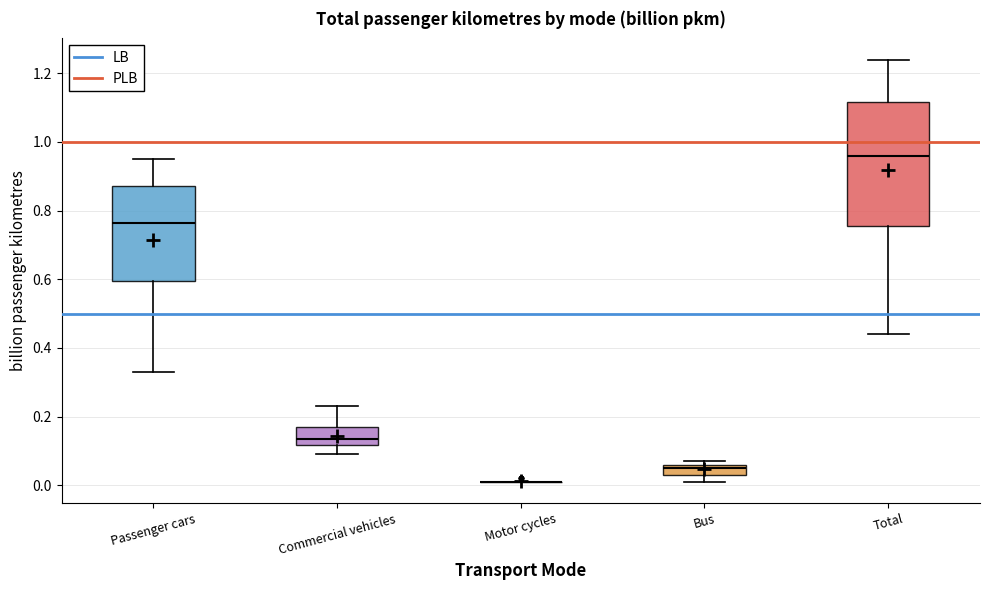

Reading left to right, read every box against the y-axis: the position of its median line, the range the box covers, and the ends of its whiskers. The values are not printed on the chart, so give them approximately, as read against the axis.

Passenger cars: median 0.76, box 0.60 to 0.88, whiskers 0.34 to 0.96
Commercial vehicles: median 0.14, box 0.12 to 0.18, whiskers 0.10 to 0.24
Motor cycles: box collapsed to a line at 0.02, whiskers 0.02 to 0.02
Bus: median 0.06 (just below the box's upper edge), box 0.04 to 0.06, whiskers 0.02 to 0.08
Total: median 0.96, box 0.76 to 1.12, whiskers 0.44 to 1.24